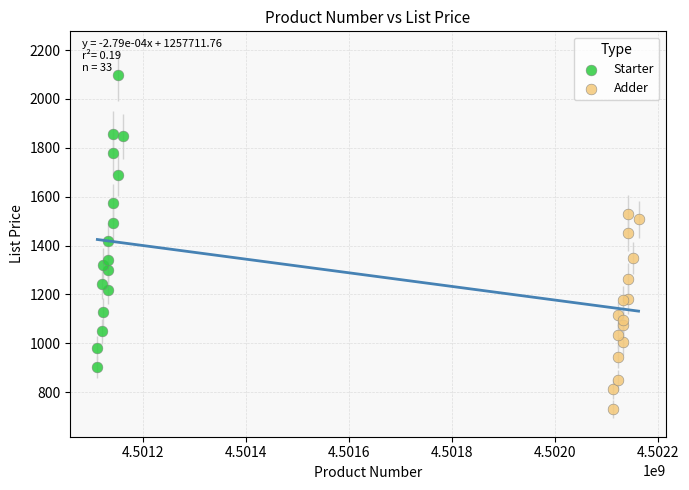

Which series contains the lowest Y value?

Adder